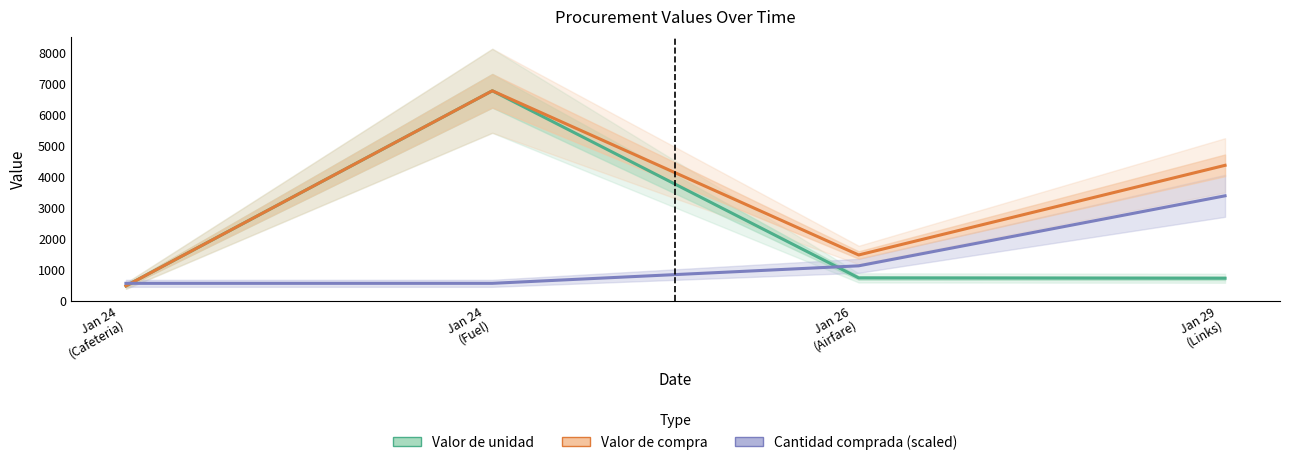

Rank the categories by Cantidad comprada (scaled) value from lowest to highest.

Jan 24
(Cafeteria), Jan 24
(Fuel), Jan 26
(Airfare), Jan 29
(Links)